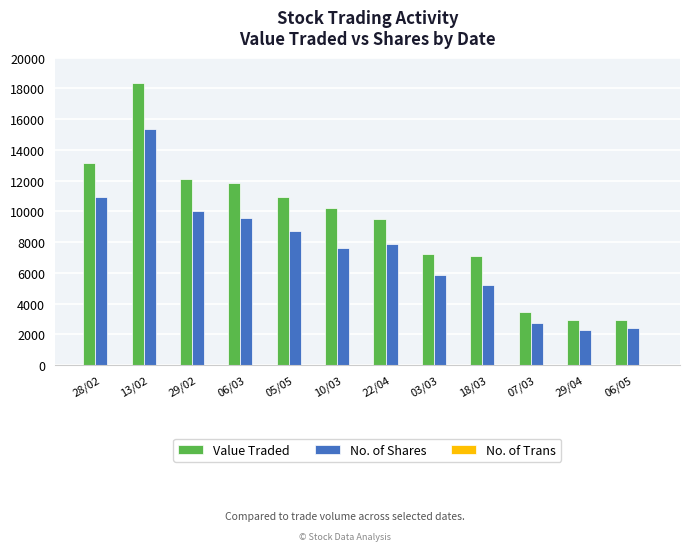

How many distinct data groups are displayed?

3